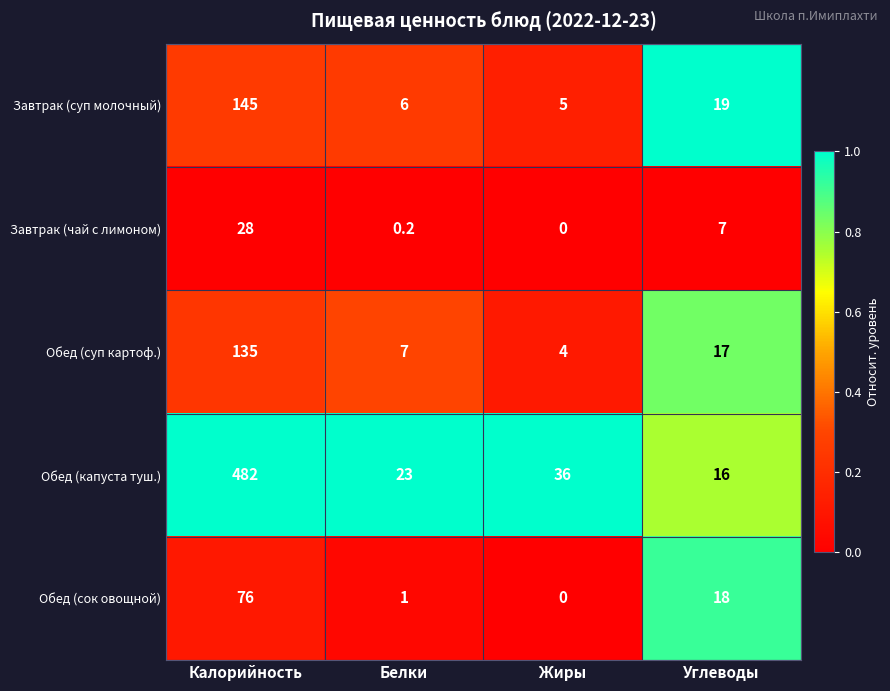

Which series has the largest total across all categories?

Обед (капуста туш.)